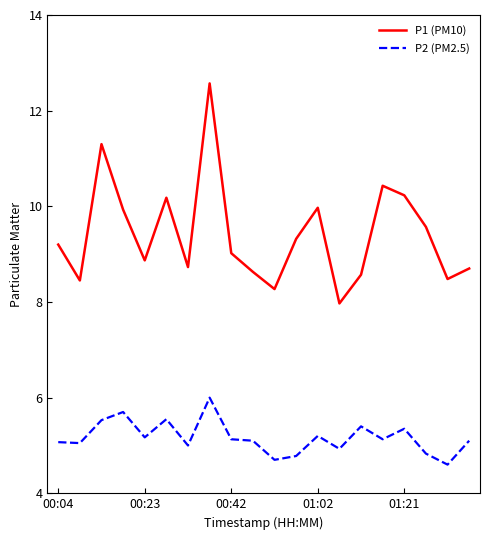

What is the highest value of the P2 (PM2.5) series?

6.0